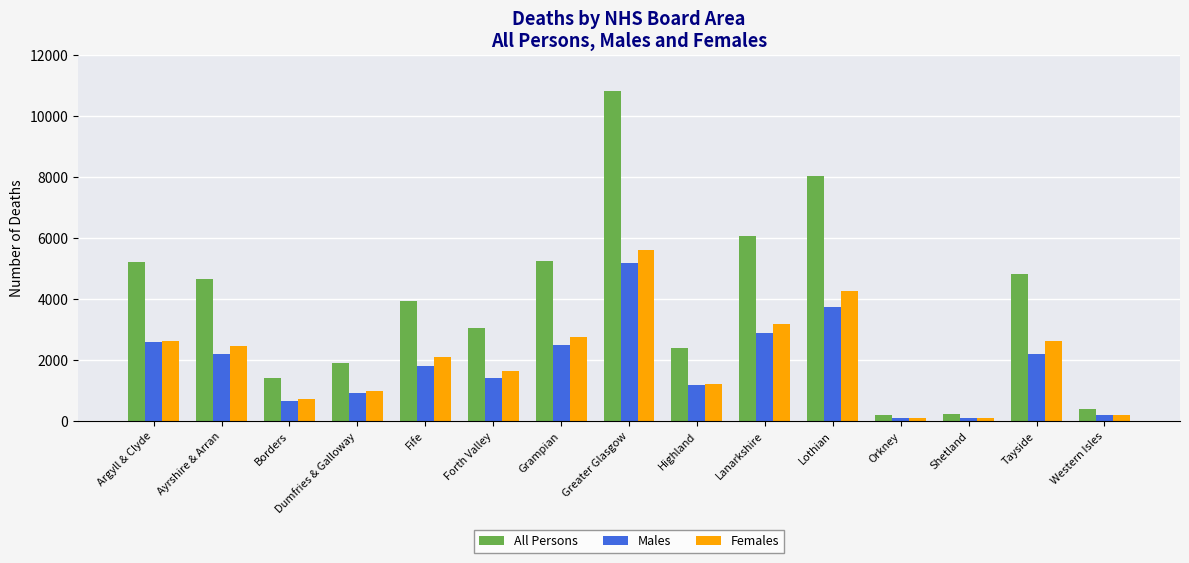

What are all the series names shown in the legend?

All Persons, Males, Females